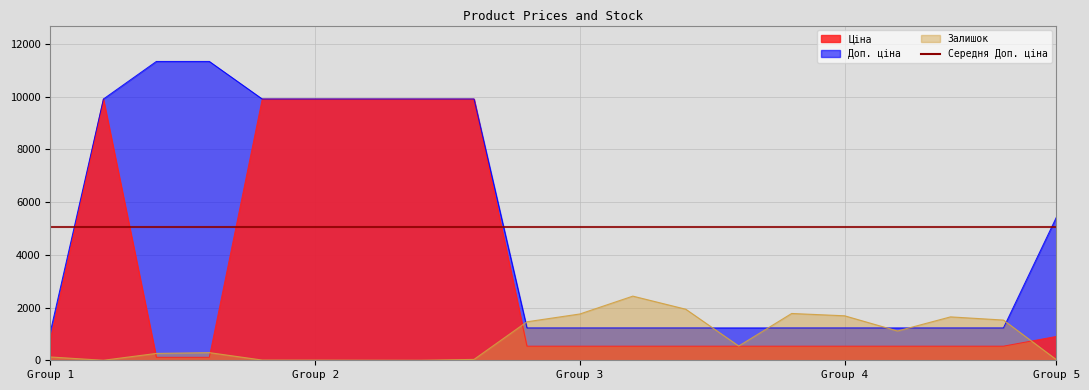

True or false: Залишок and Доп. ціна cross at least once.

True